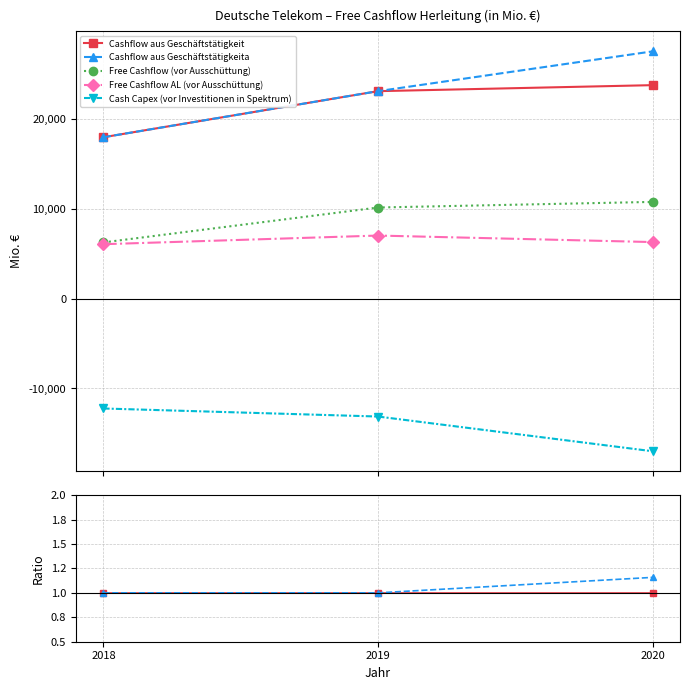

True or false: Free Cashflow (vor Ausschüttung) has a value of 0.2 at 2018.

False